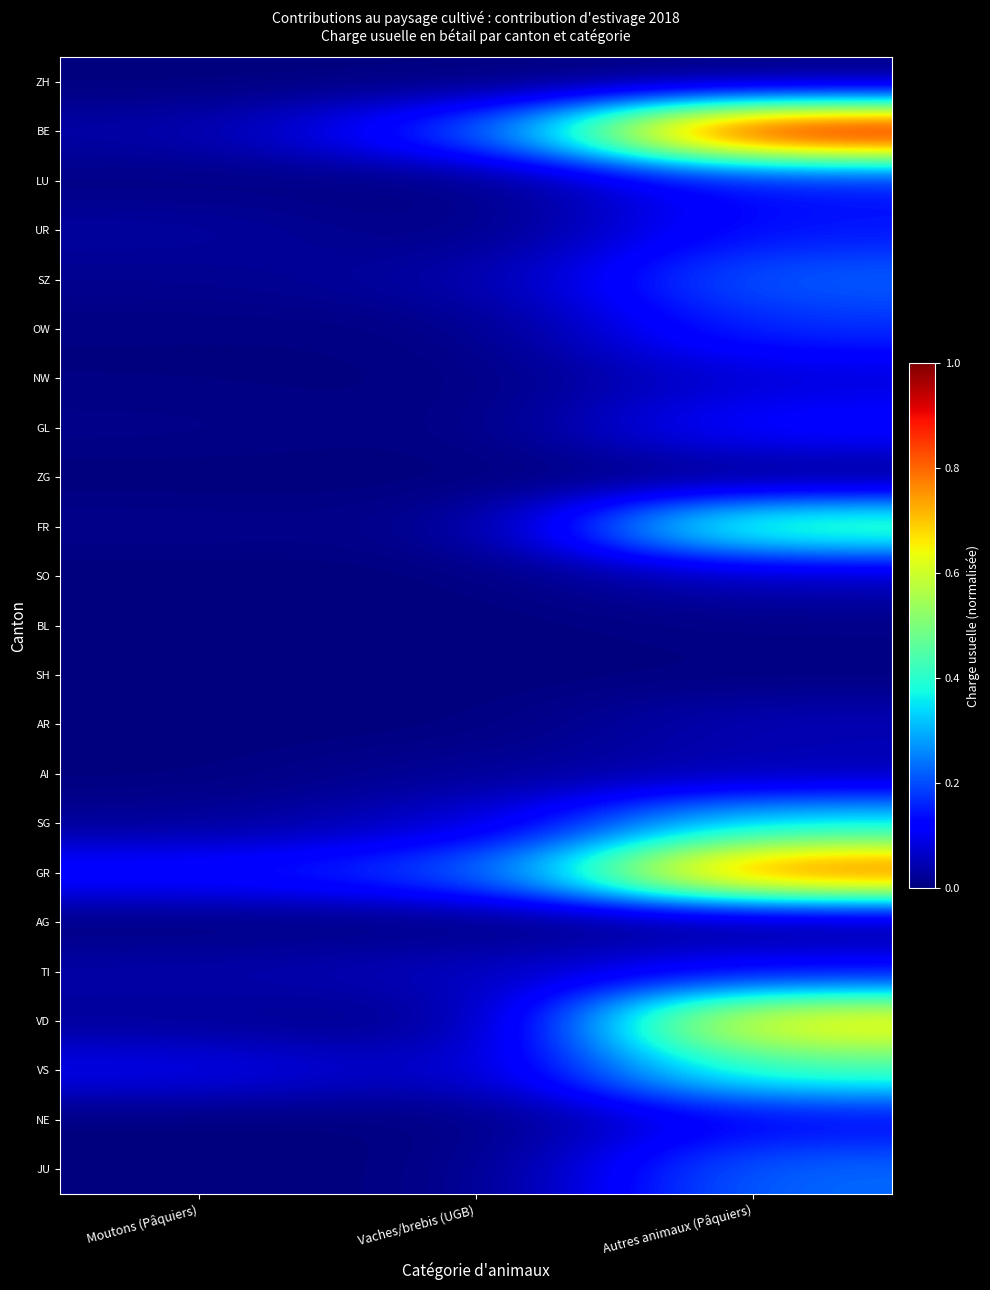

What is the total value across all series at Moutons (Pâquiers)?

0.4